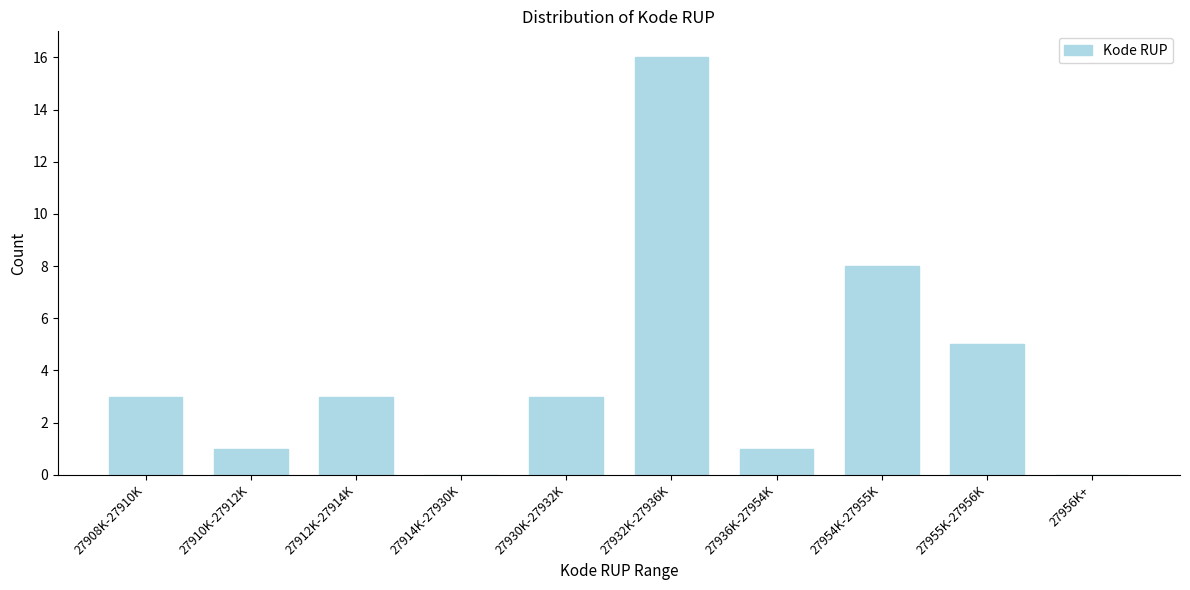

Reading left to right, transcribe all the data shown in this chart.

27908K-27910K=3	27910K-27912K=1	27912K-27914K=3	27914K-27930K=0	27930K-27932K=3	27932K-27936K=16	27936K-27954K=1	27954K-27955K=8	27955K-27956K=5	27956K+=0